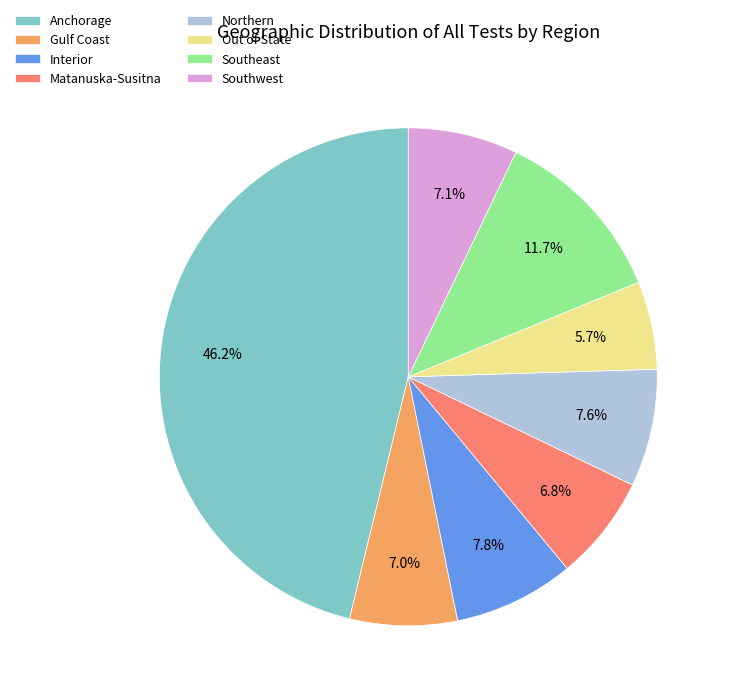

Does any single category account for the majority?

No